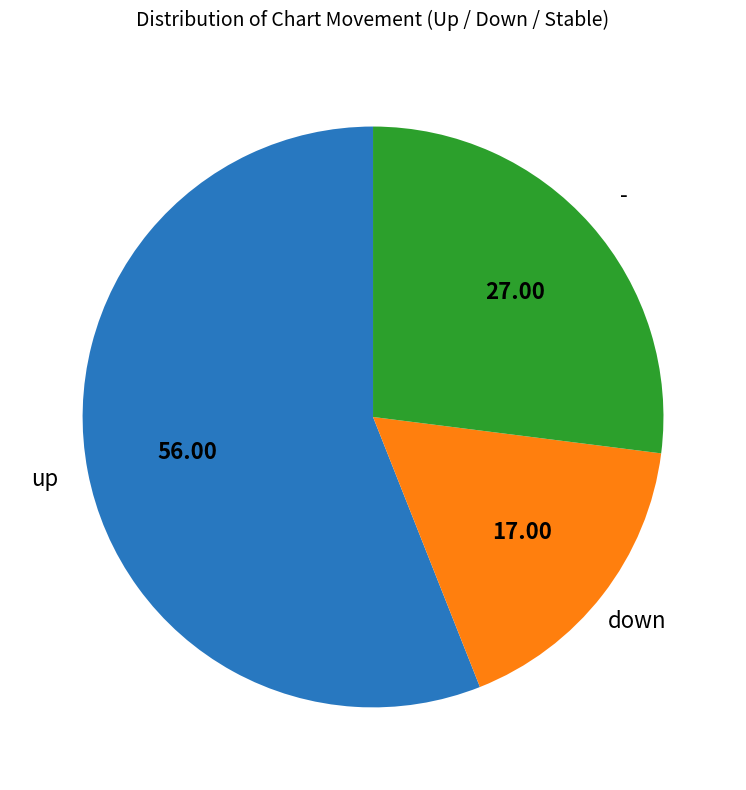

Which has a higher value, down or -?

-